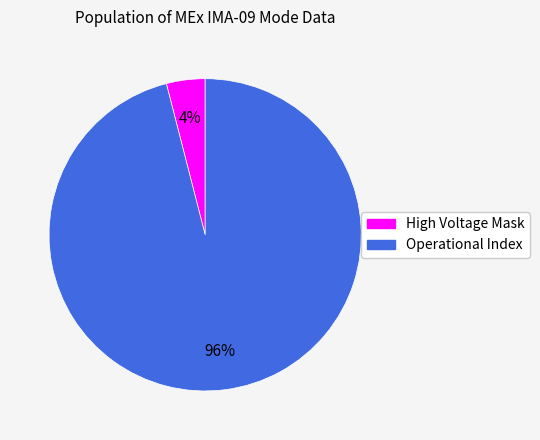

True or false: High Voltage Mask accounts for 4% of the total.

True